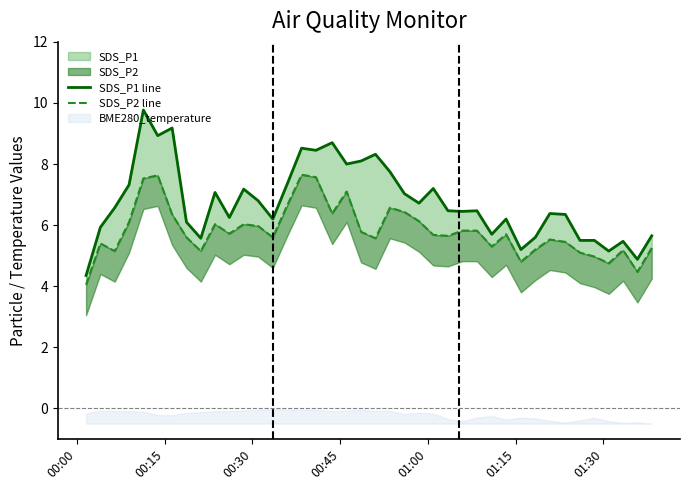

How many lines are shown in the chart?

2